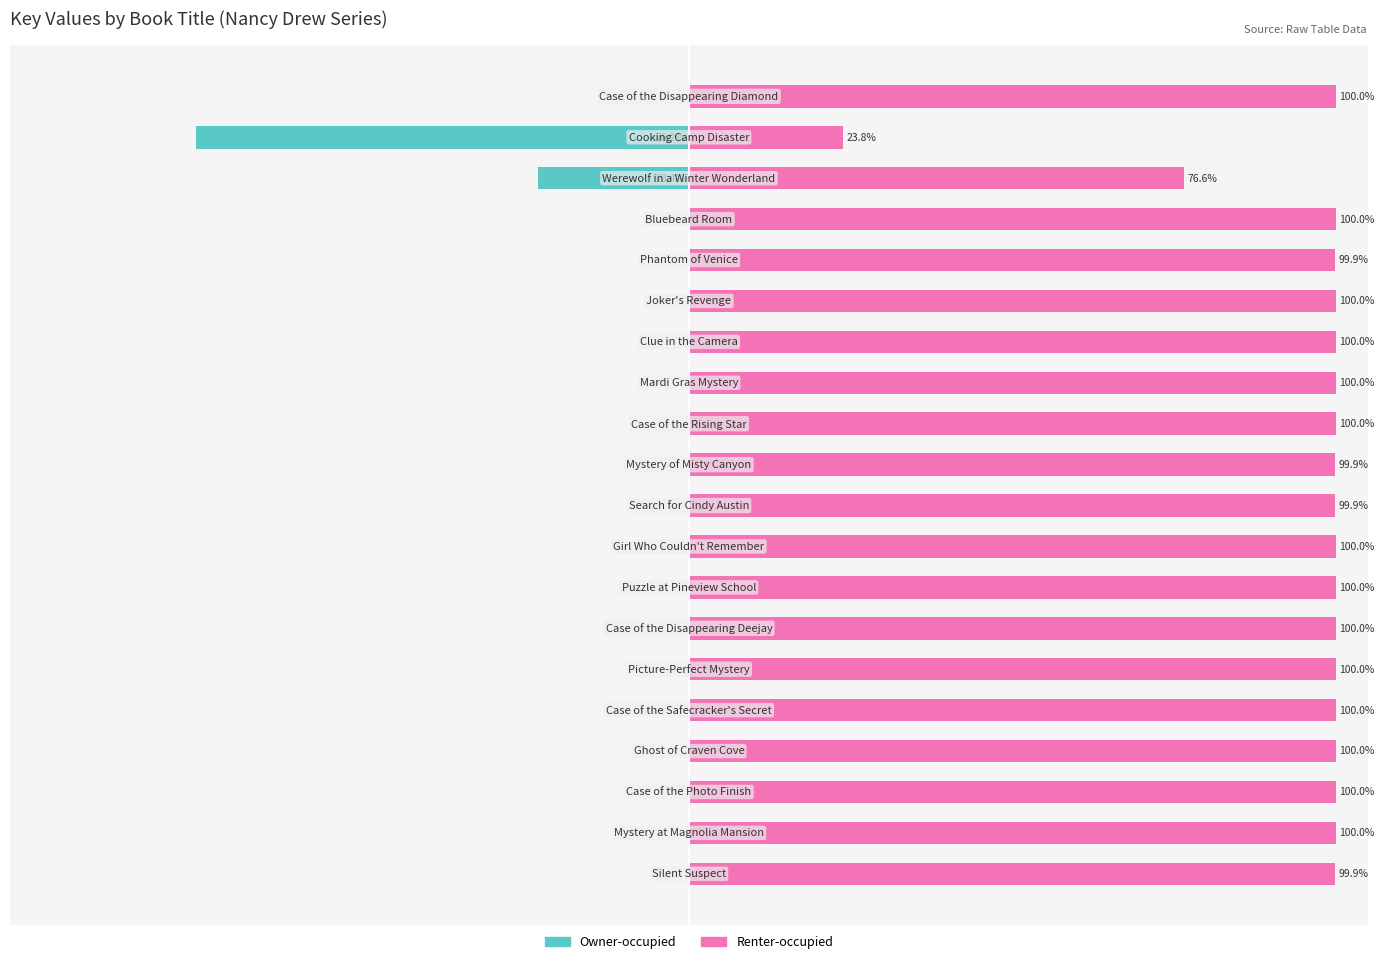

Which series has the widest spread of values?

Owner-occupied